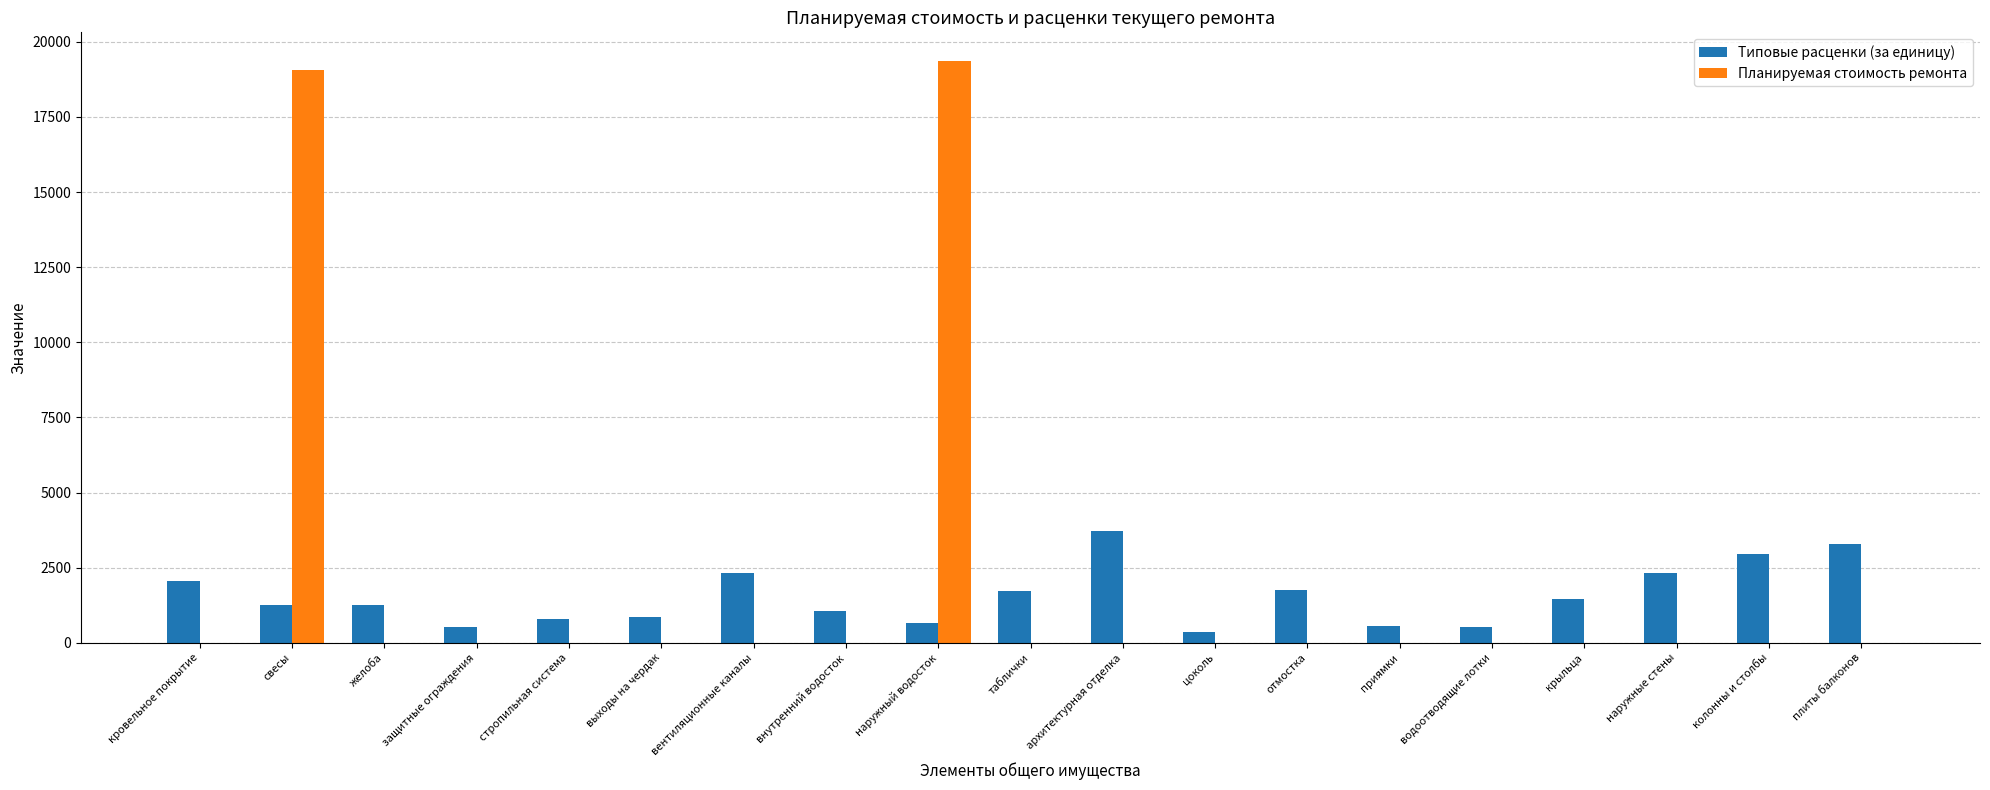

What is the sum of all Типовые расценки (за единицу) values?

29539.5